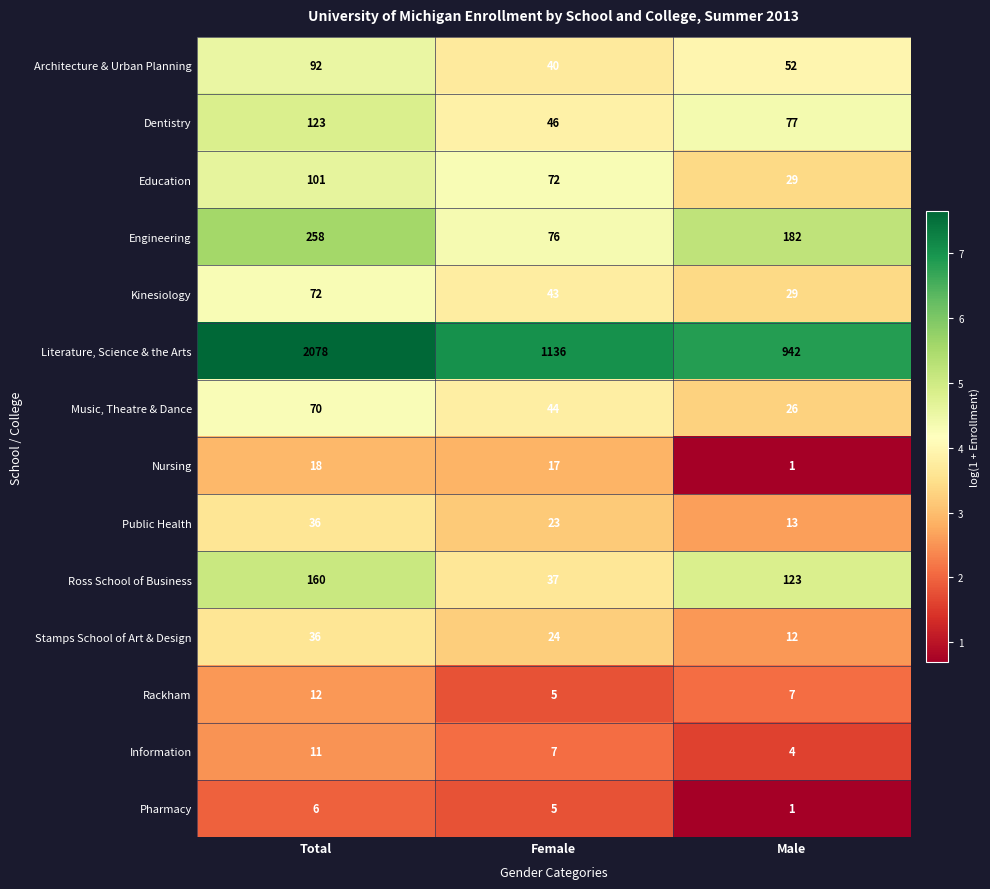

What is the difference between the Public Health values at Female and Male?

10